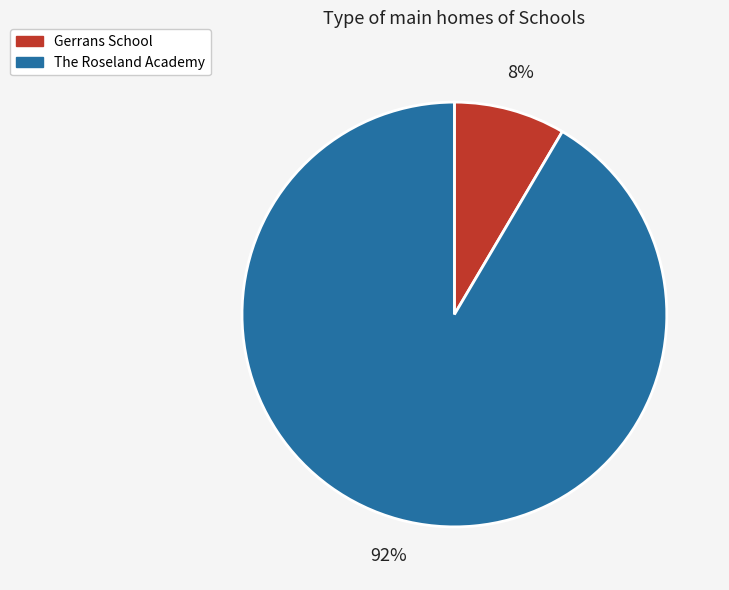

What is the smallest slice in the pie chart?

Gerrans School